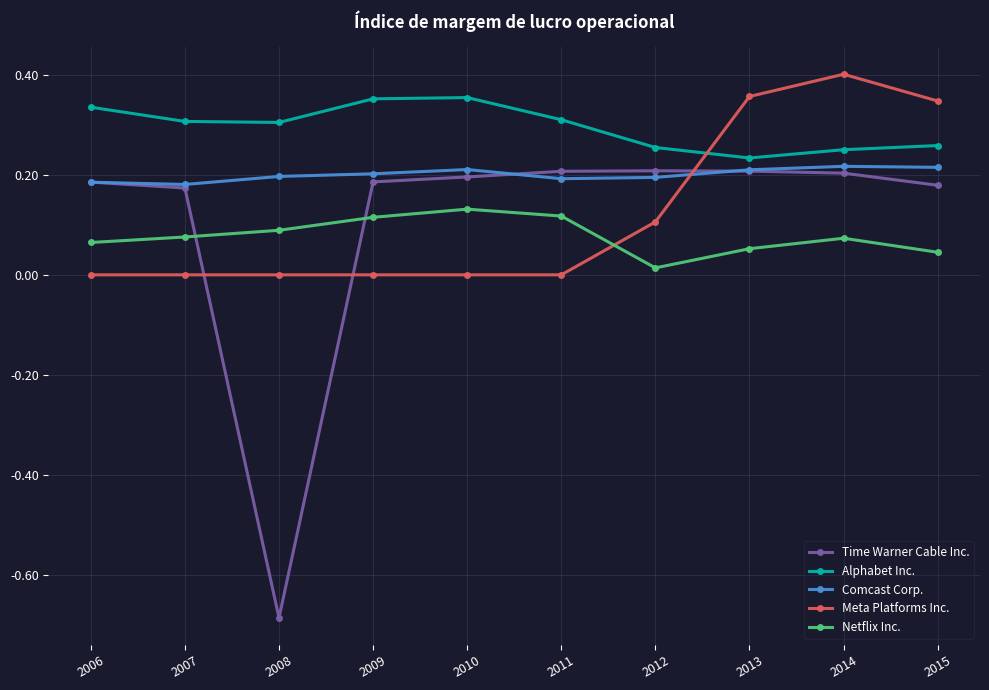

What are all the series names shown in the legend?

Time Warner Cable Inc., Alphabet Inc., Comcast Corp., Meta Platforms Inc., Netflix Inc.